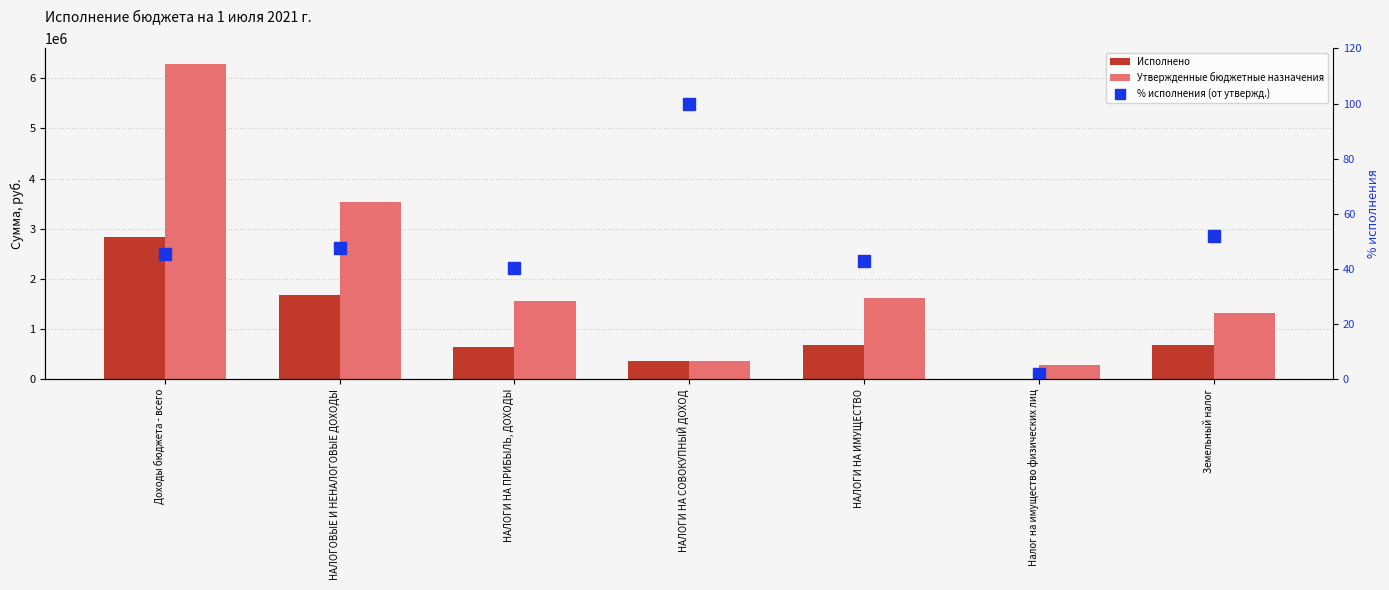

The Исполнено series shows 684100.4 at Земельный налог. True or false?

True